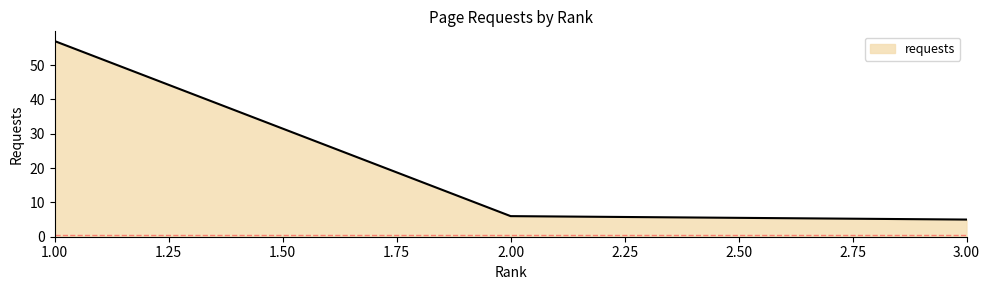

List the labels in order of value, smallest first.

3.00, 2.00, 1.00